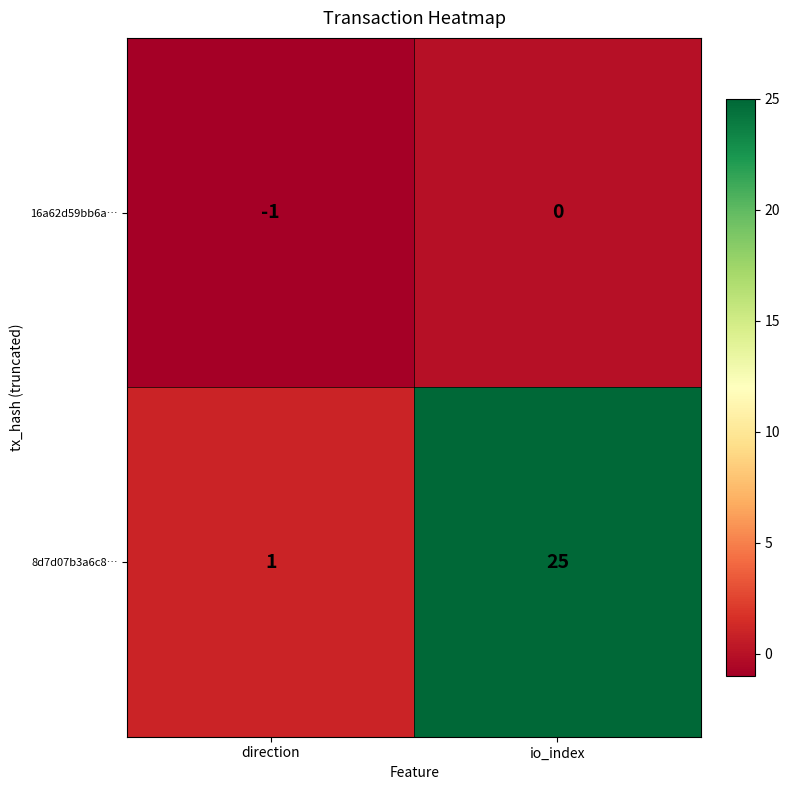

Which series has the largest total across all categories?

8d7d07b3a6c8…